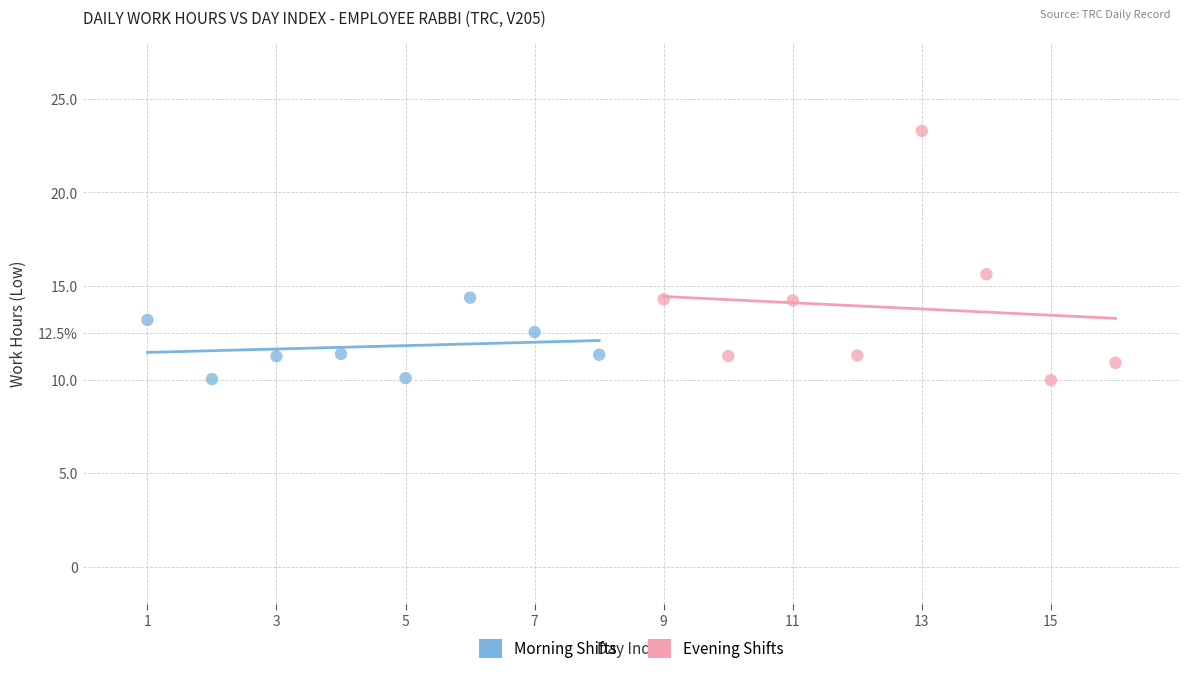

What are all the series names shown in the legend?

Morning Shifts, Evening Shifts